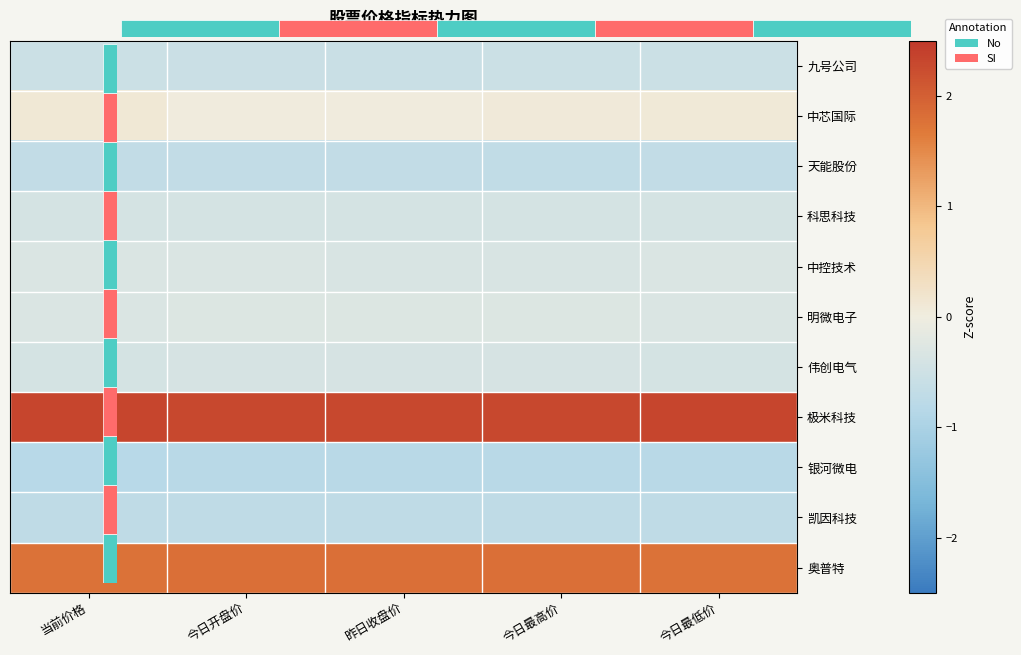

True or false: 中芯国际 has a value of 0.1 at 当前价格.

True